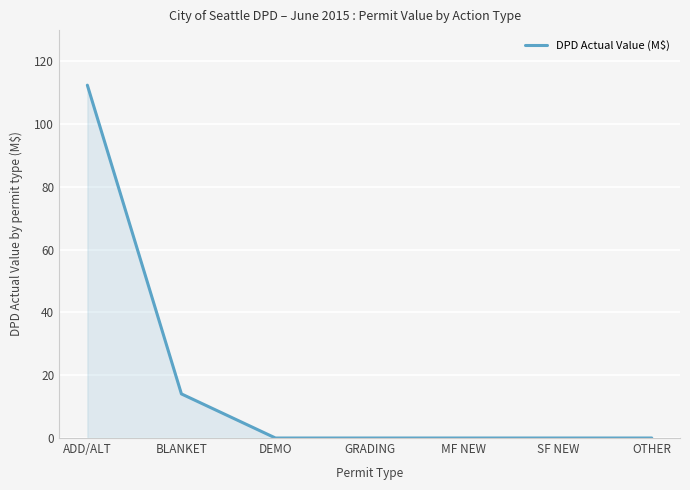

The value at OTHER is 0.0. True or false?

True